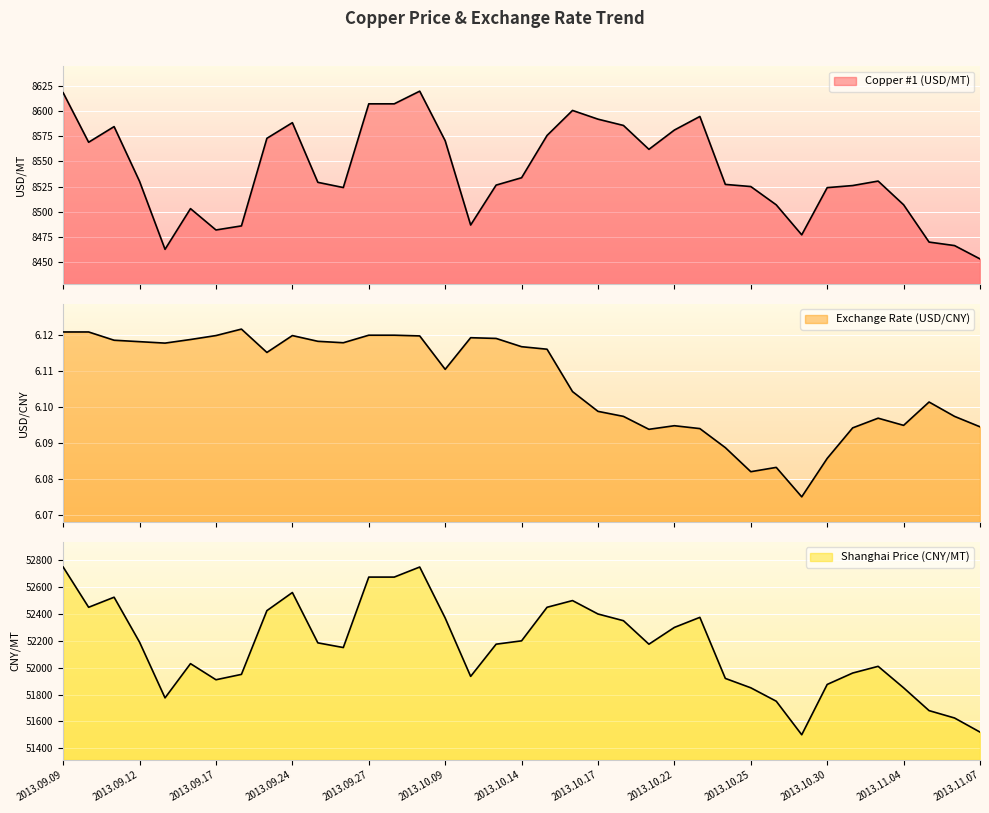

Where is the first local maximum for Shanghai Price (CNY/MT)?

2013.09.11